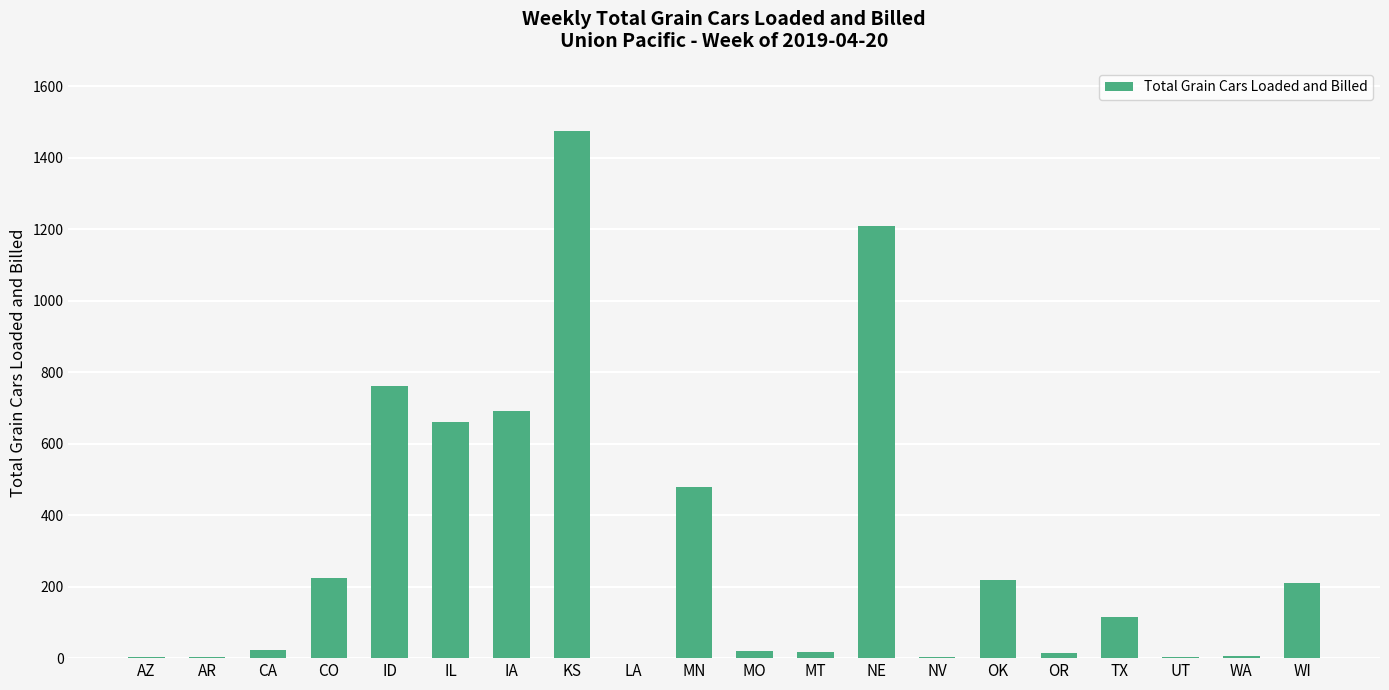

True or false: the data shows 368 at CO.

False